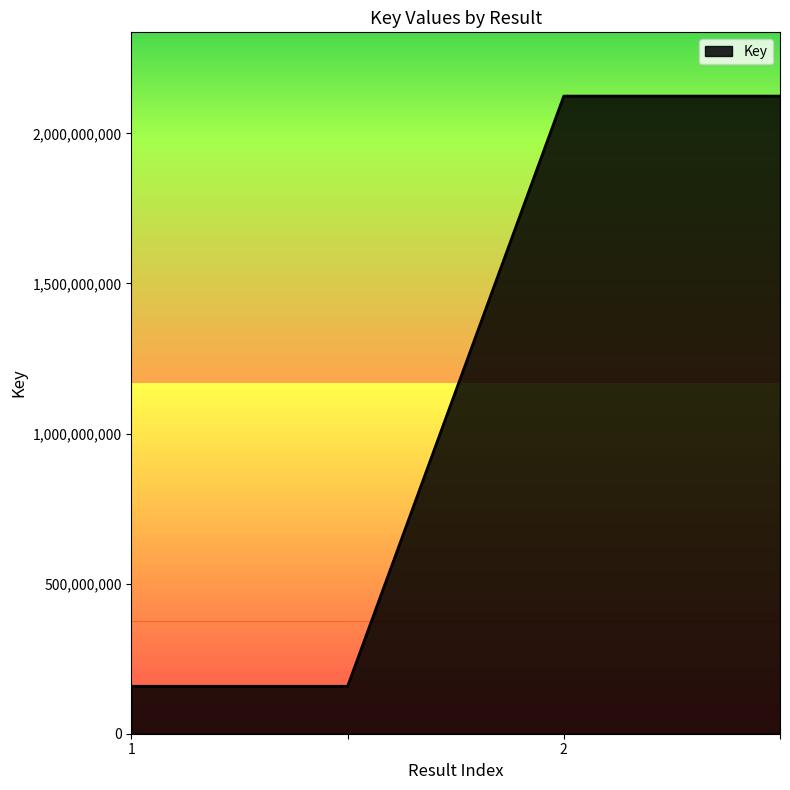

What is the maximum value shown in the chart?

2124115787